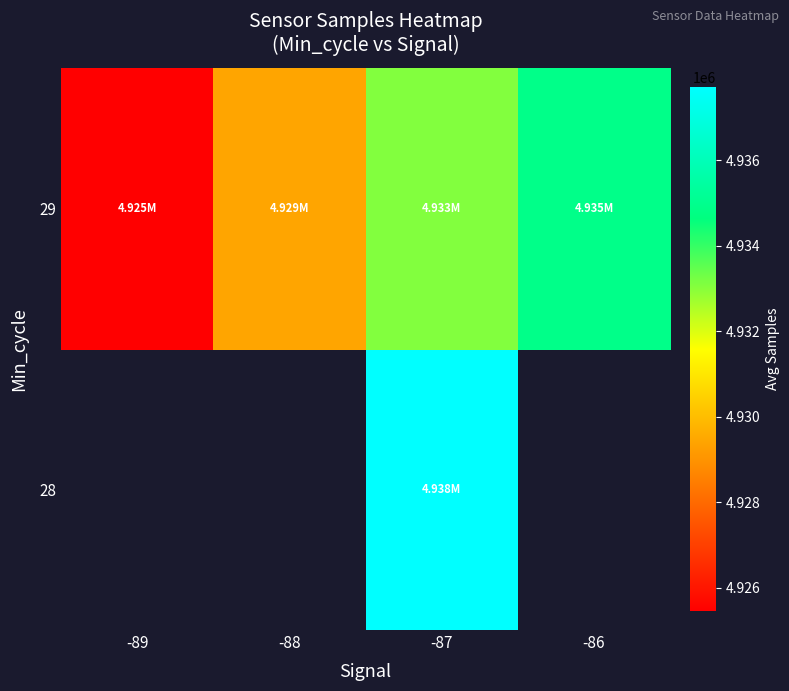

Is it true that 29 equals 4934880.5 at -86?

True